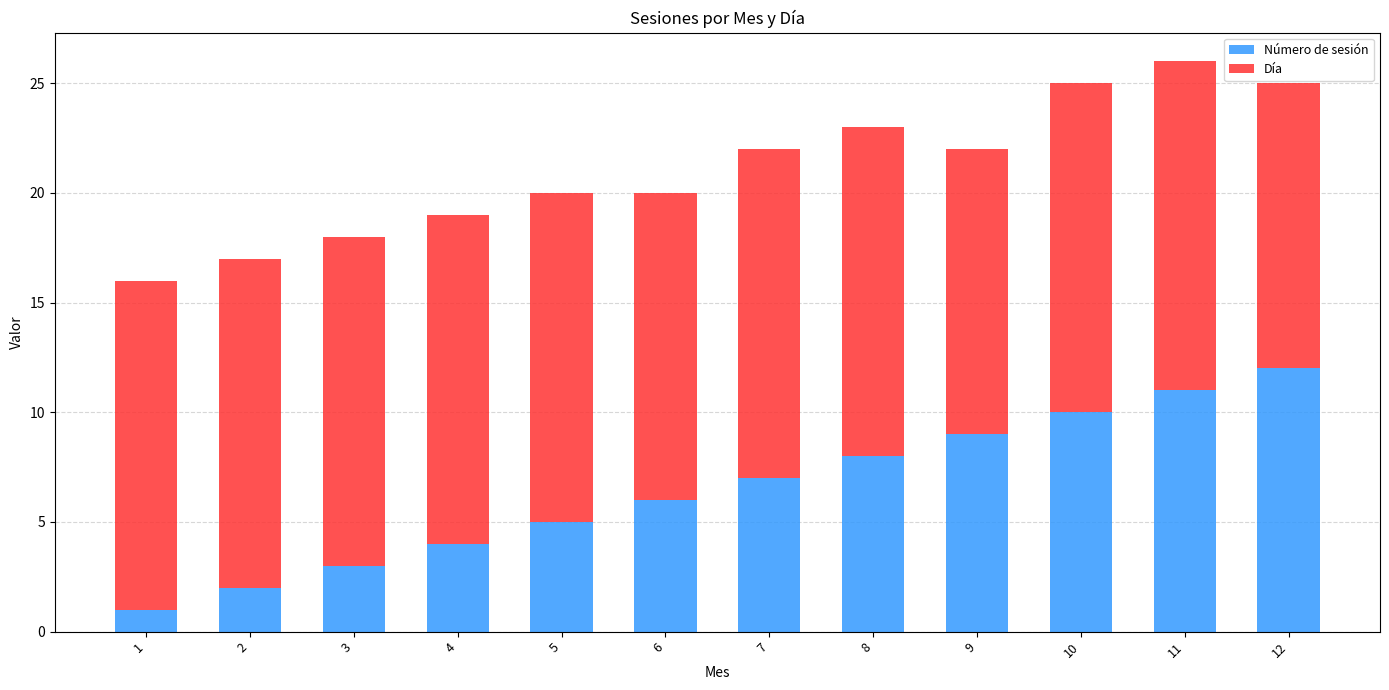

The value of Número de sesión at 11 is 4. True or false?

False